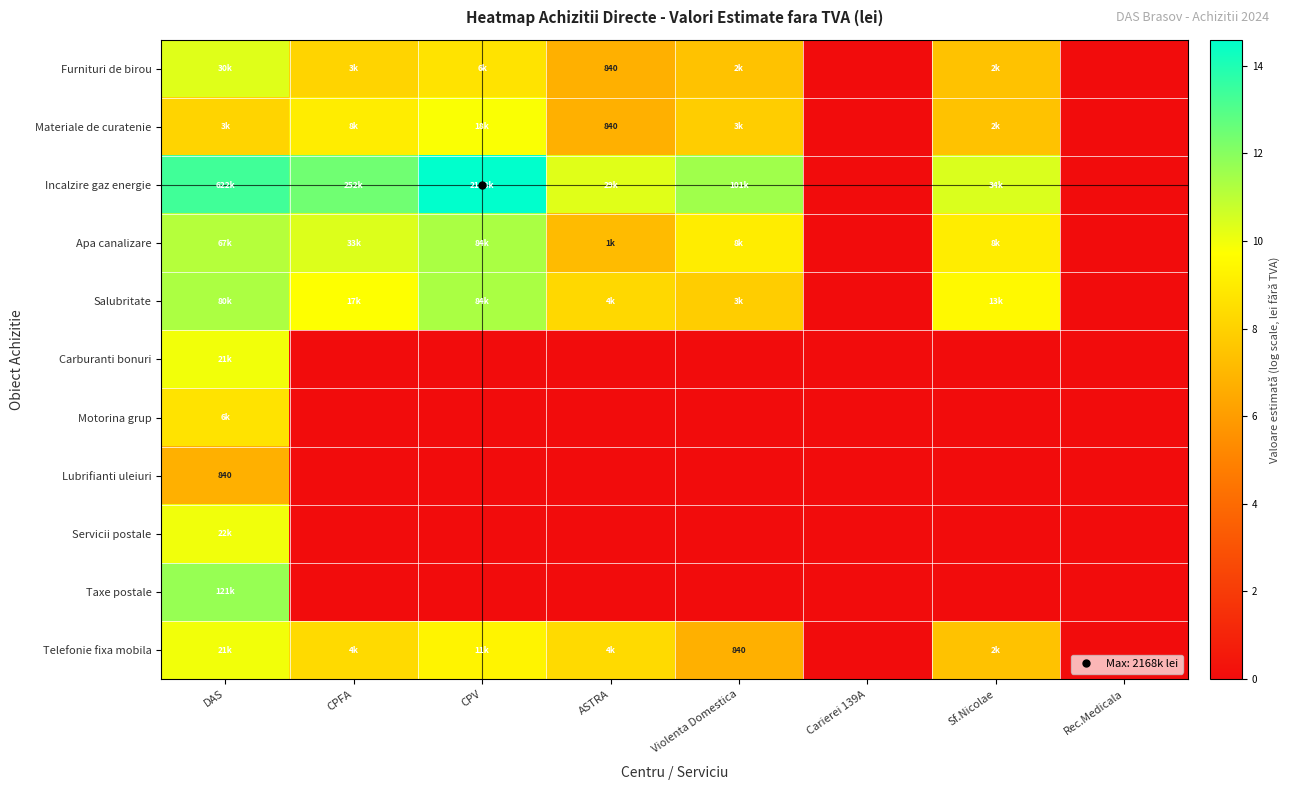

List the labels in order of Motorina grup value, smallest first.

CPFA, CPV, ASTRA, Violenta Domestica, Carierei 139A, Sf.Nicolae, Rec.Medicala, DAS